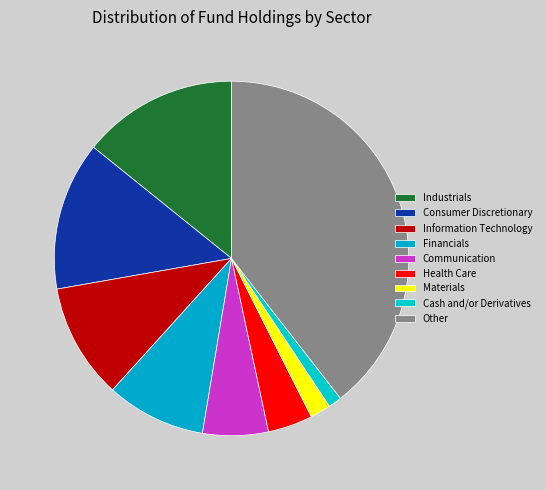

What is the change in value from Consumer Discretionary to Information Technology?

-3.0